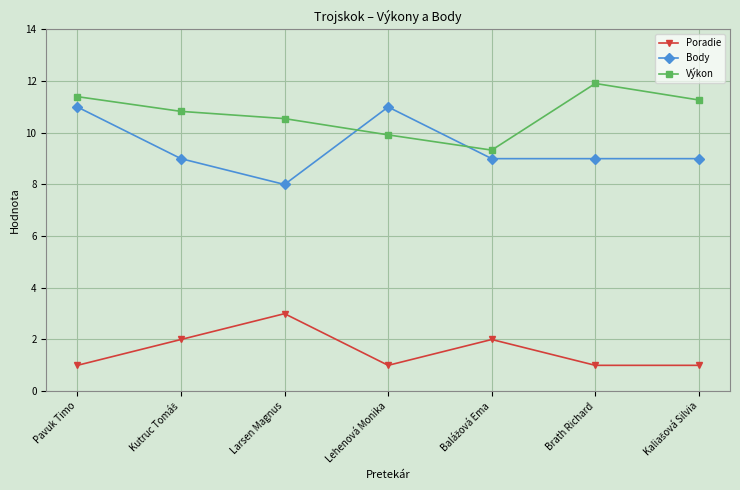

What is the value of the Výkon point at the 5th from the left?

9.3